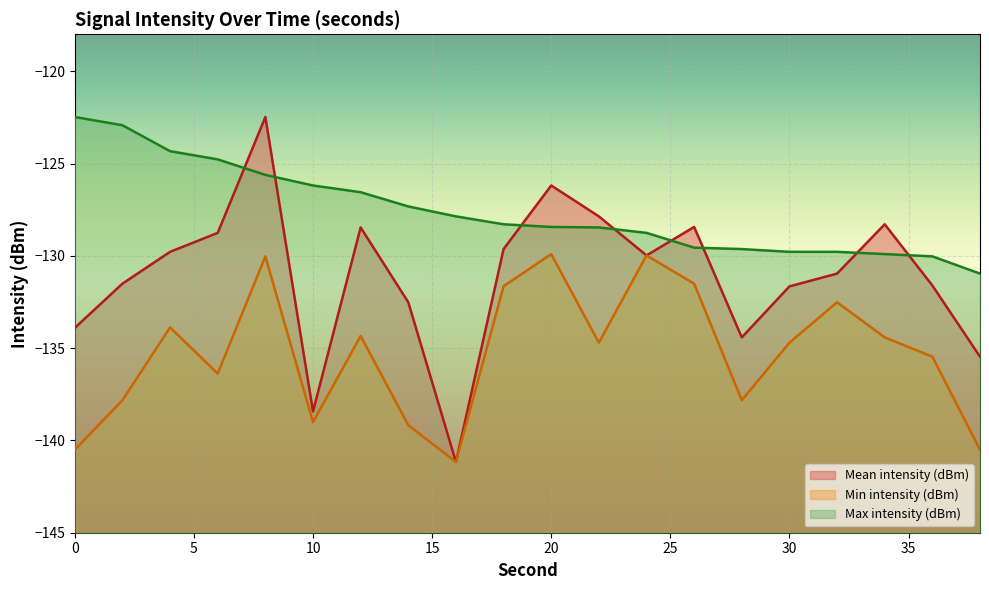

Is the value of Min intensity (dBm) at 38 greater than the value of Max intensity (dBm) at 16?

No